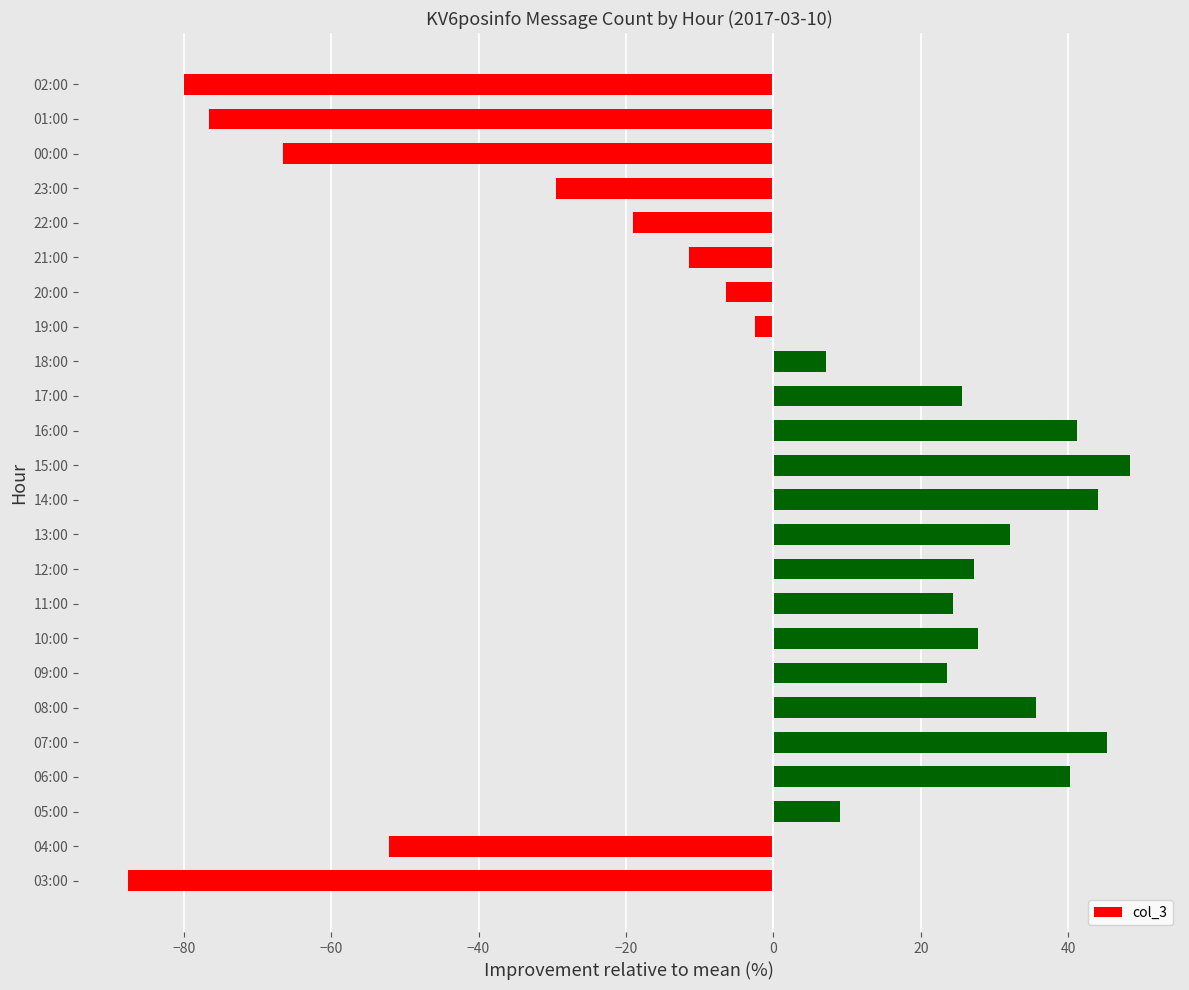

Count the number of data series in this chart.

1